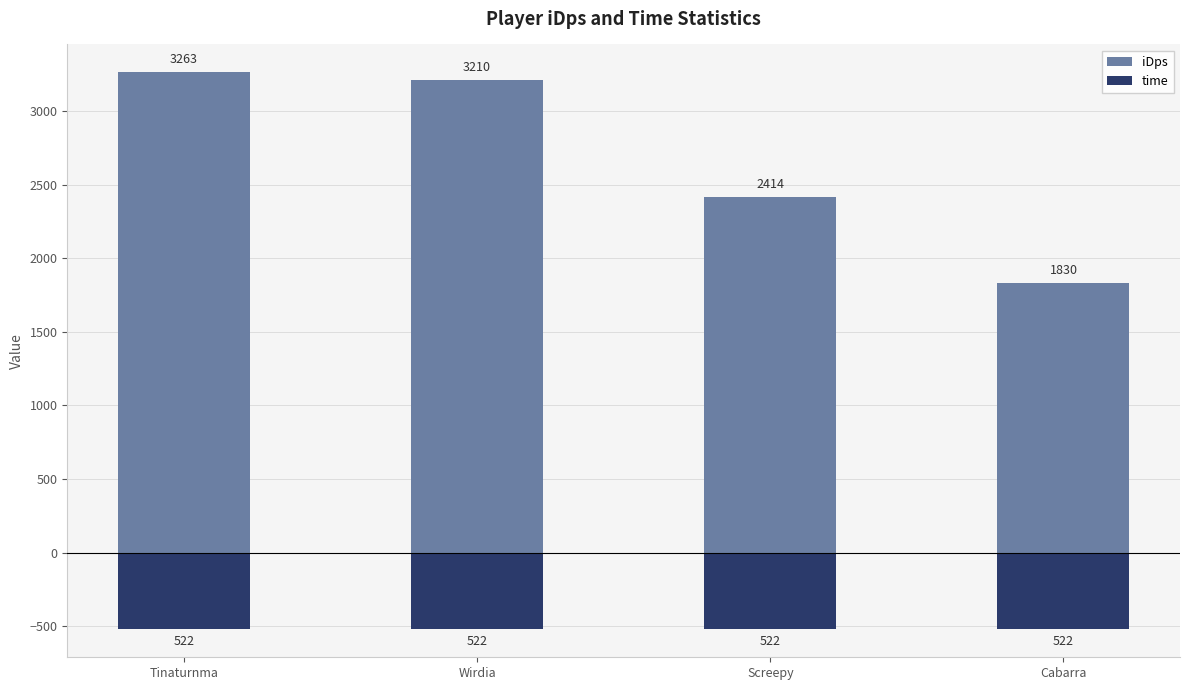

What is the spread (max minus min) of values at Screepy?

2936.0